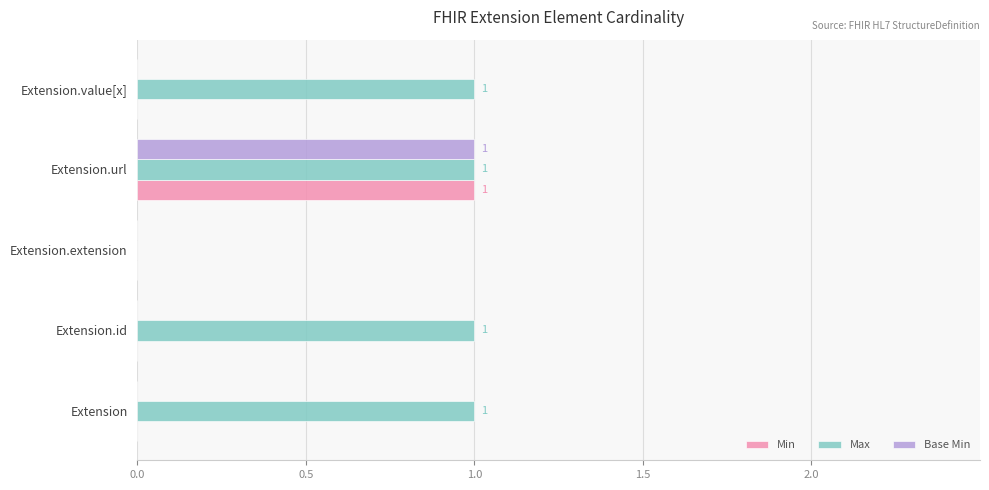

The Max series shows 1 at Extension. True or false?

True